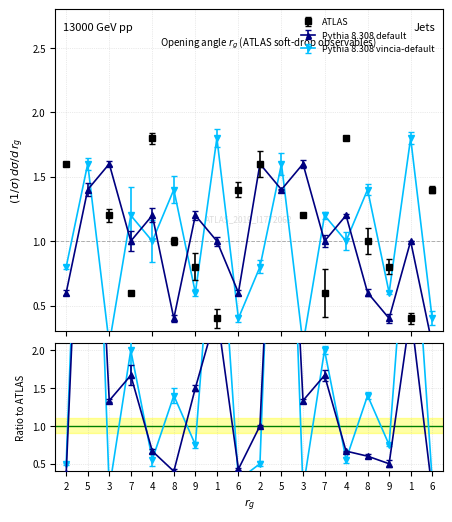

Which has a higher value, 9 or 7?

9